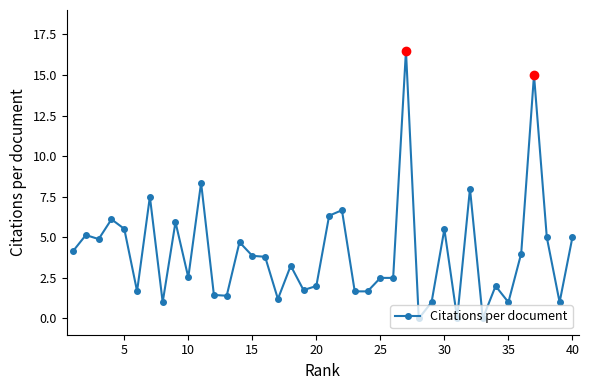

Does the chart display data point markers on the line(s)?

Yes